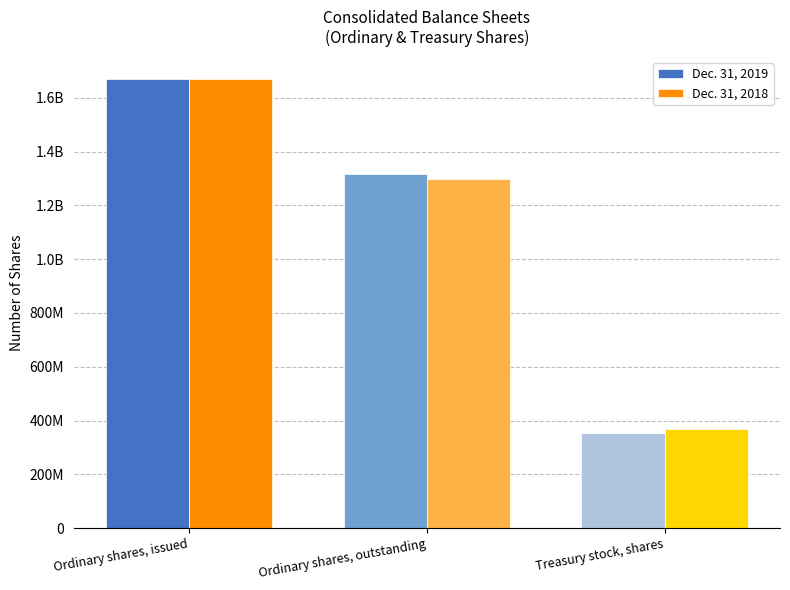

Reading left to right, list all the values displayed in this chart.

Dec. 31, 2019: Ordinary shares, issued=1669036600	Ordinary shares, outstanding=1314798600	Treasury stock, shares=354238000
Dec. 31, 2018: Ordinary shares, issued=1669036600	Ordinary shares, outstanding=1298808750	Treasury stock, shares=370227850